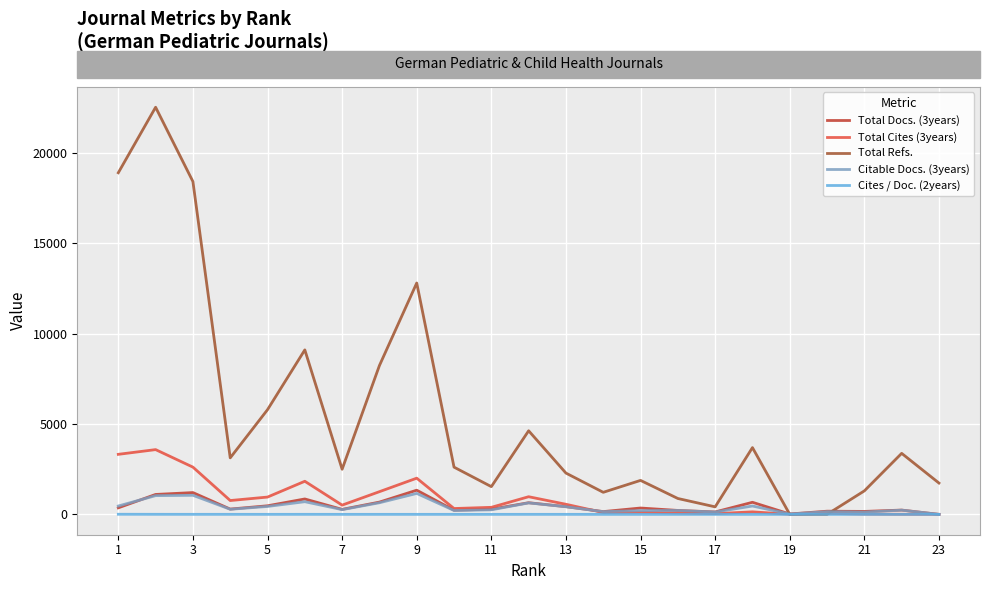

Which series has the widest spread of values?

Total Refs.